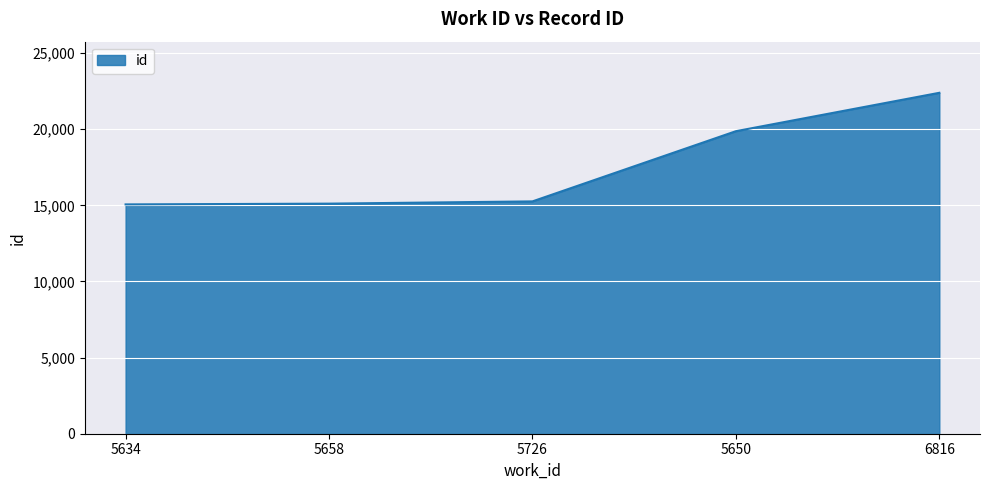

What is the difference between the values at 5658 and 5634?

50